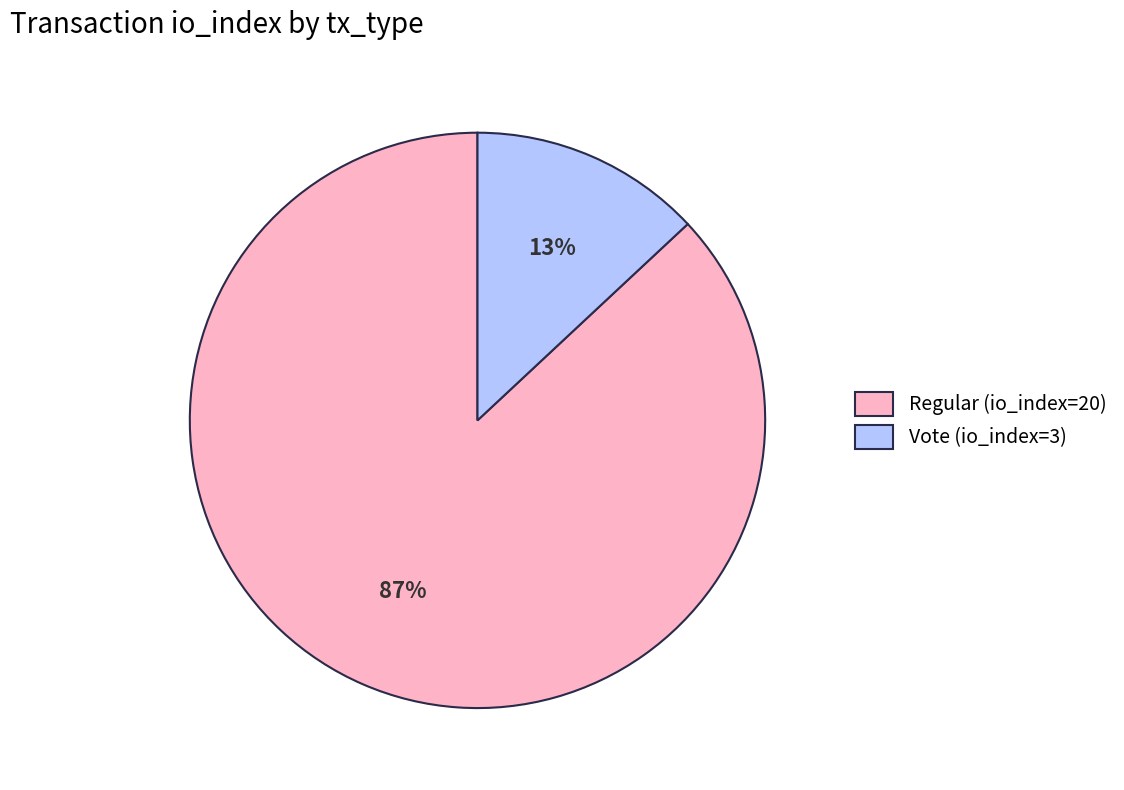

Is there a majority slice in this chart?

Yes